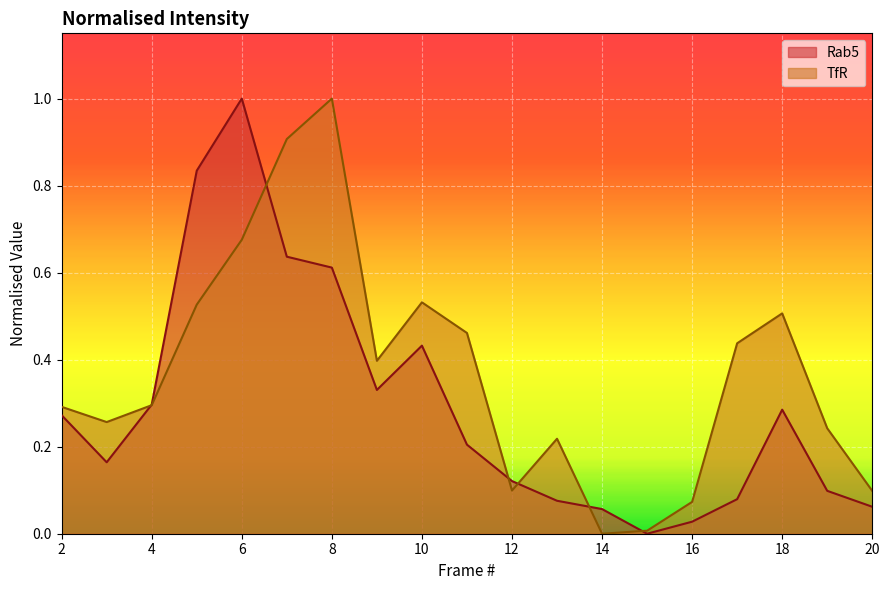

At how many categories does at least one series exceed 0?

19